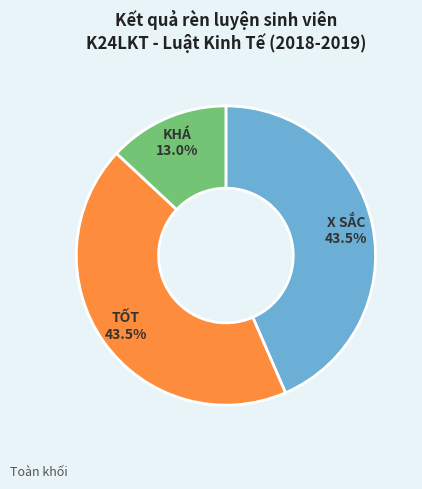

Does any single category account for the majority?

No